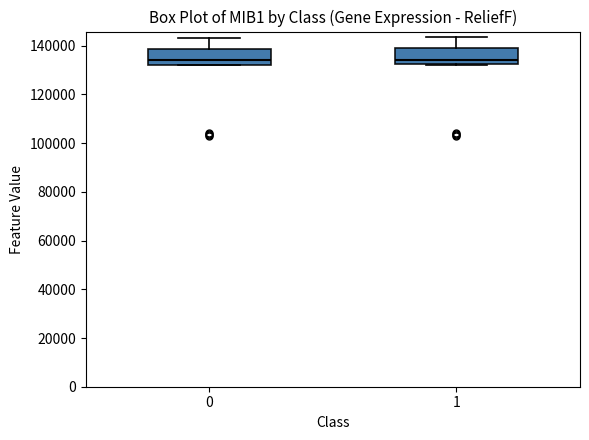

Reading left to right, transcribe this box plot: for each box, give where its median line is, the range the box spans, and where its two whiskers end, as read against the y-axis. The values are not printed on the chart, so give them approximately, as read against the axis.

0: median 134000, box 132000 to 138000, whiskers 132000 to 144000
1: median 134000, box 132000 to 138000, whiskers 132000 to 144000